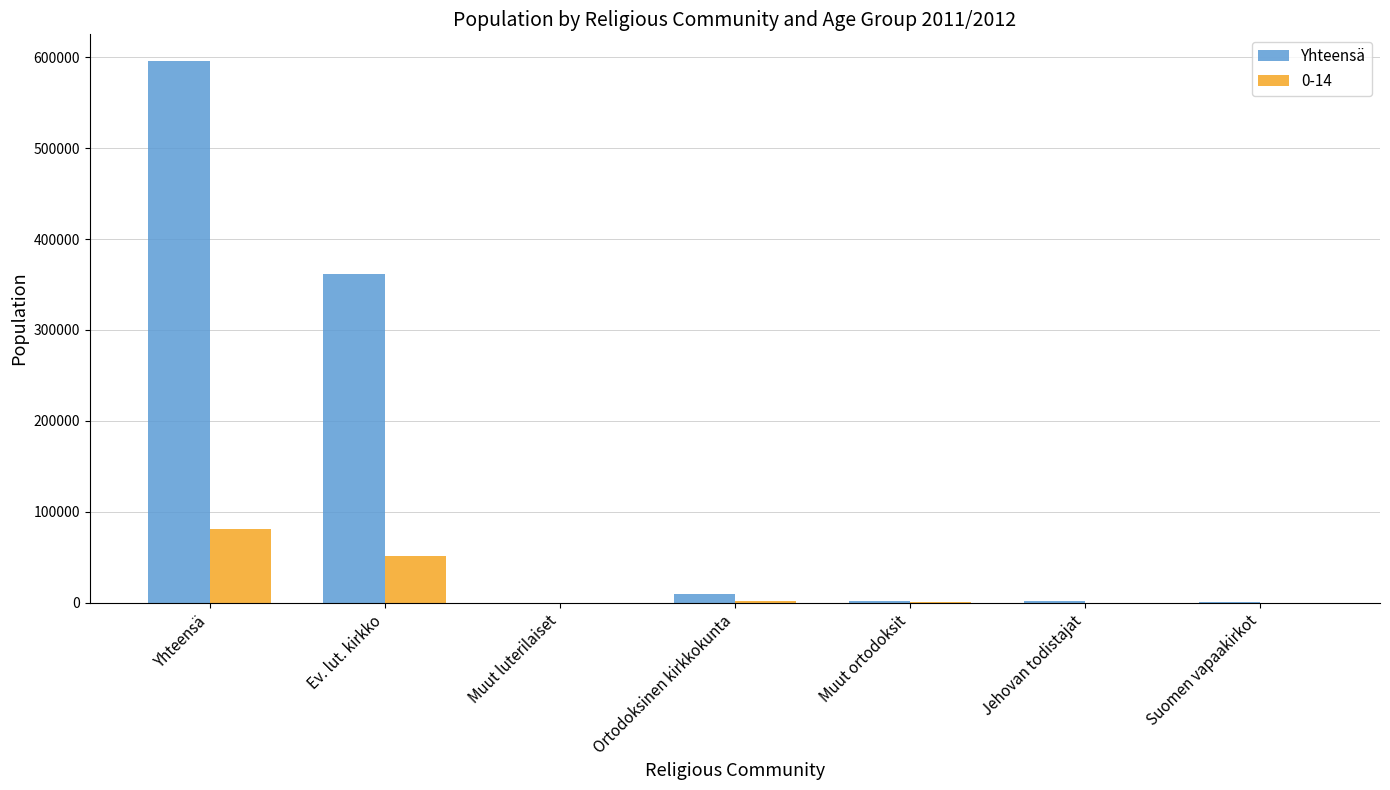

Are the bars horizontal?

No